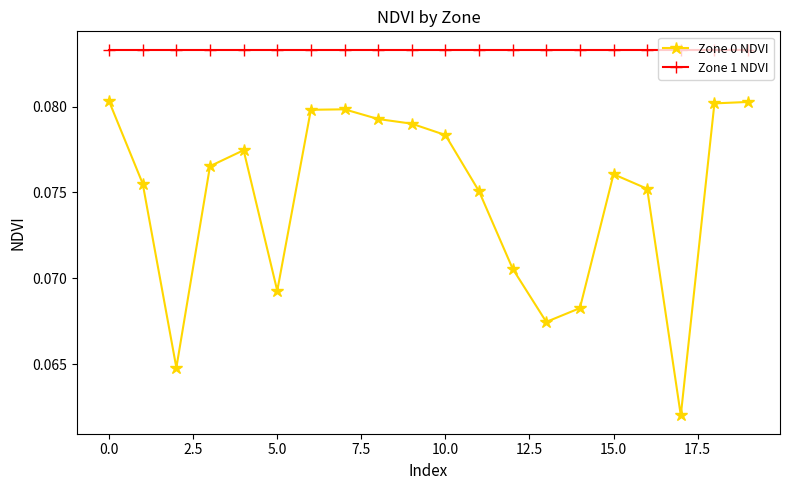

Rank the series by their maximum value, from highest to lowest.

Zone 1 NDVI, Zone 0 NDVI